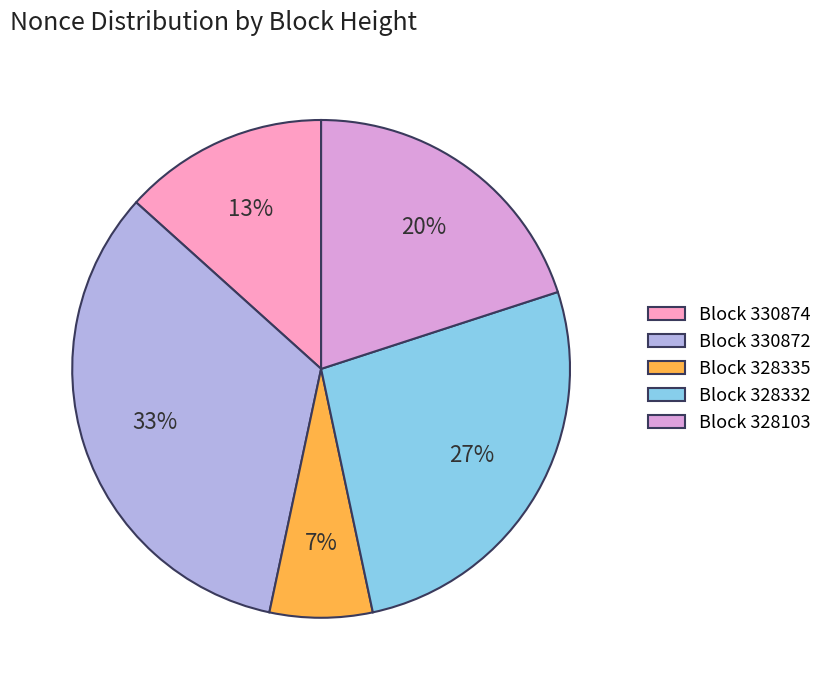

To the nearest percent, what is the average slice percentage?

20%